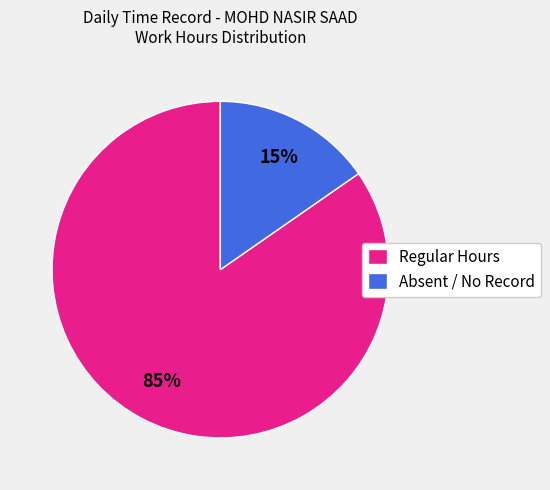

Count the number of slices in the pie.

2